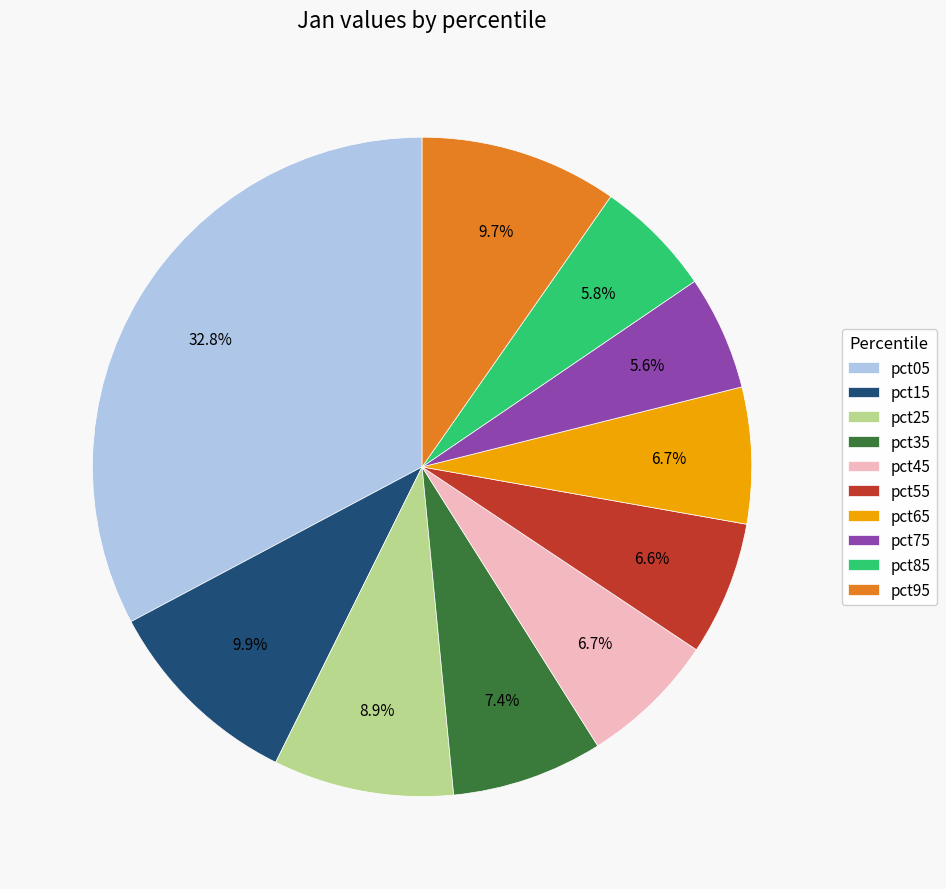

Is there a majority slice in this chart?

No